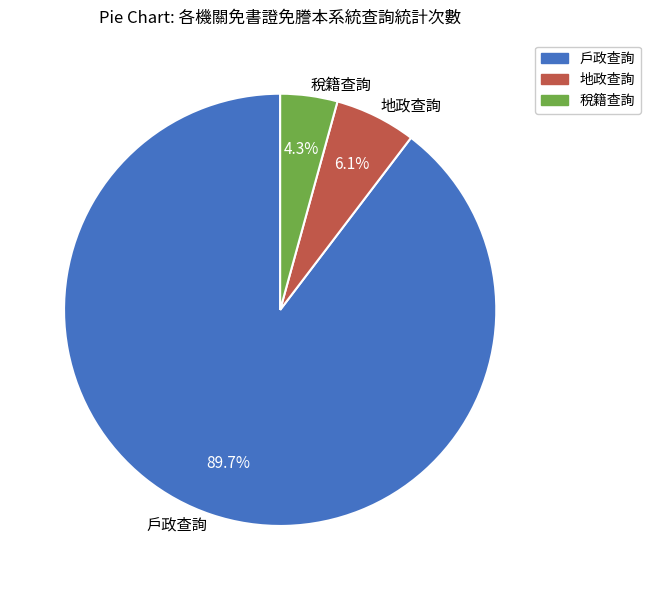

To the nearest percent, what is the difference between the largest and smallest slice percentages?

85%